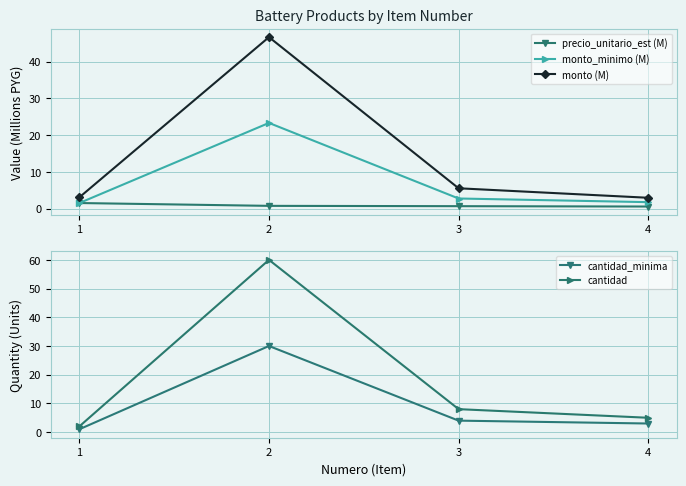

At which category does the chart reach its peak across all series?

2